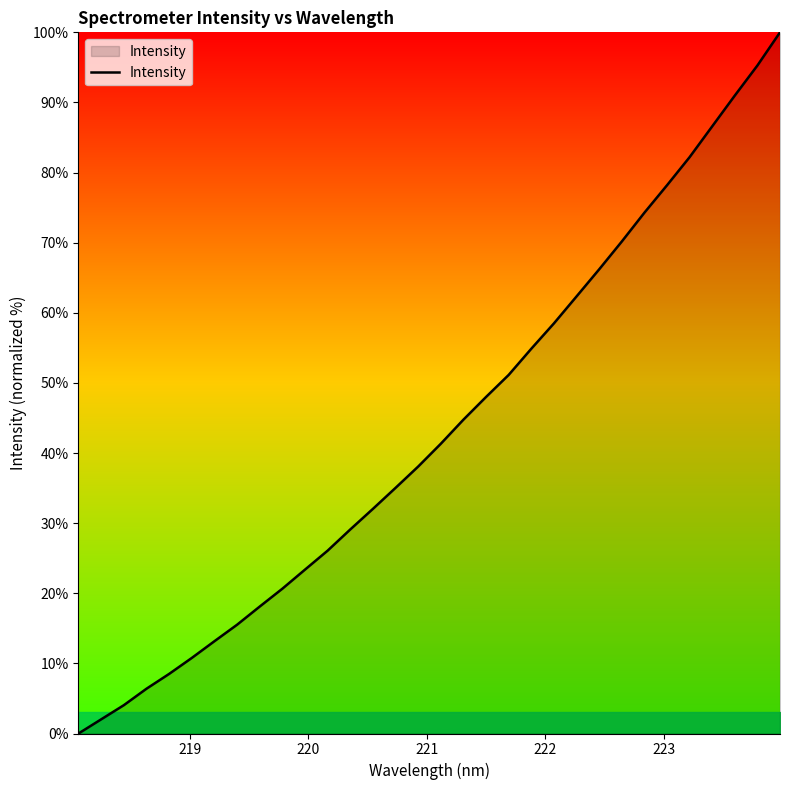

What is the greatest value displayed?

100.0